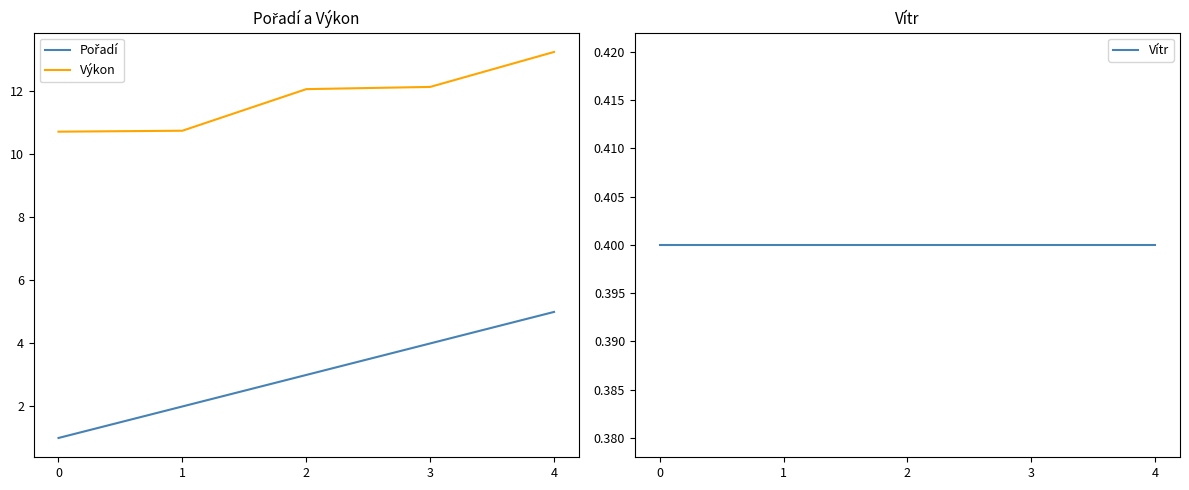

Which label corresponds to the largest value in the chart?

4